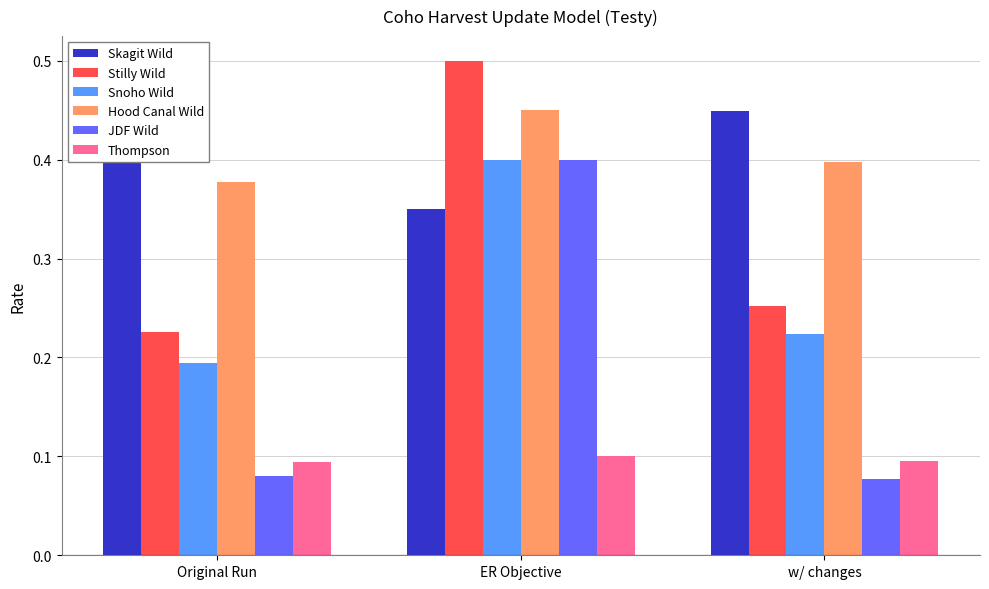

How many groups of bars are there?

3